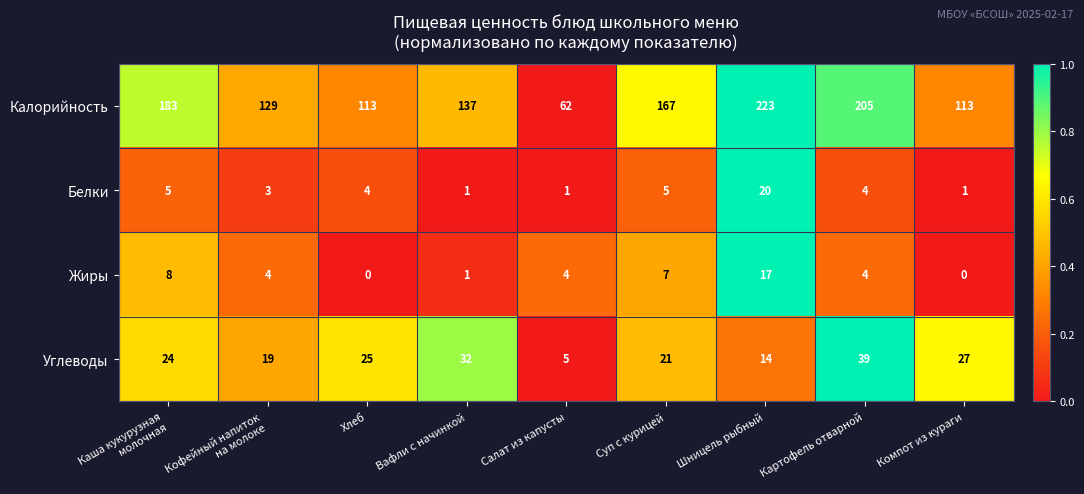

What is the difference between the Жиры values at Суп с курицей and Хлеб?

7